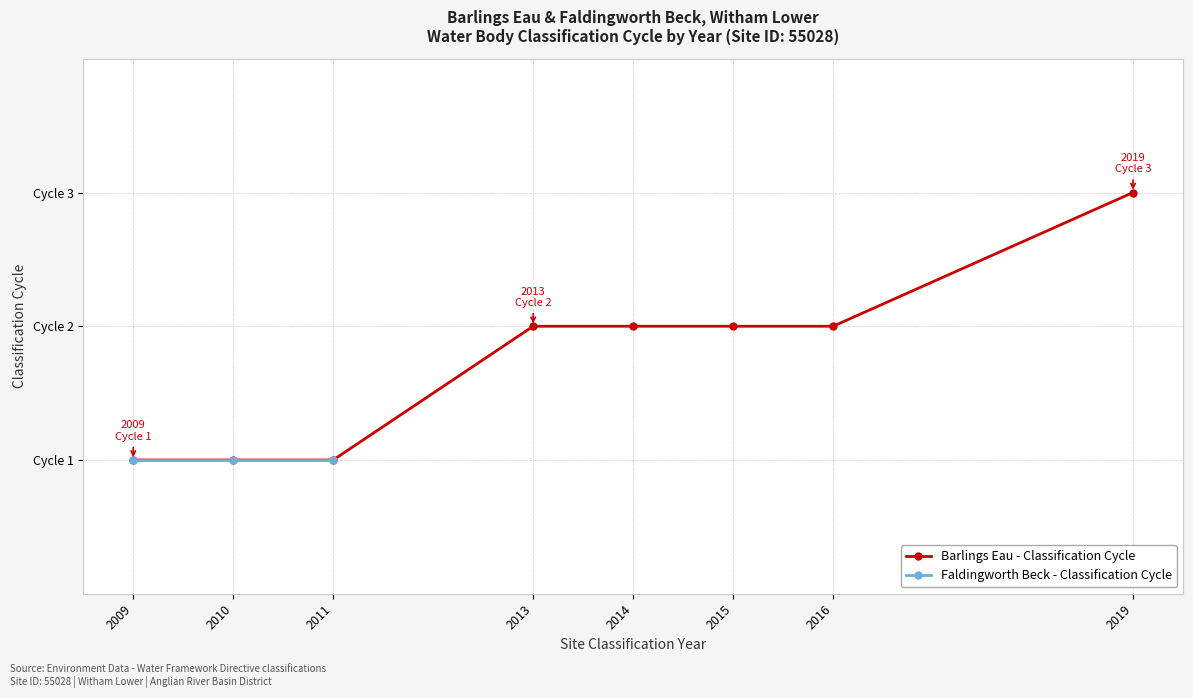

What is the average value?

2